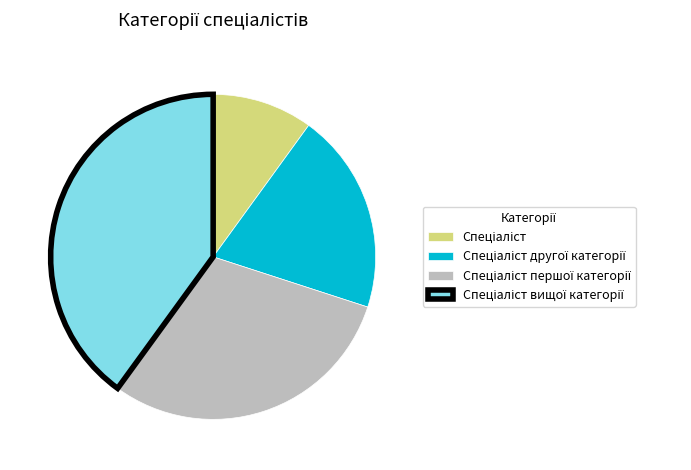

Is there a majority slice in this chart?

No